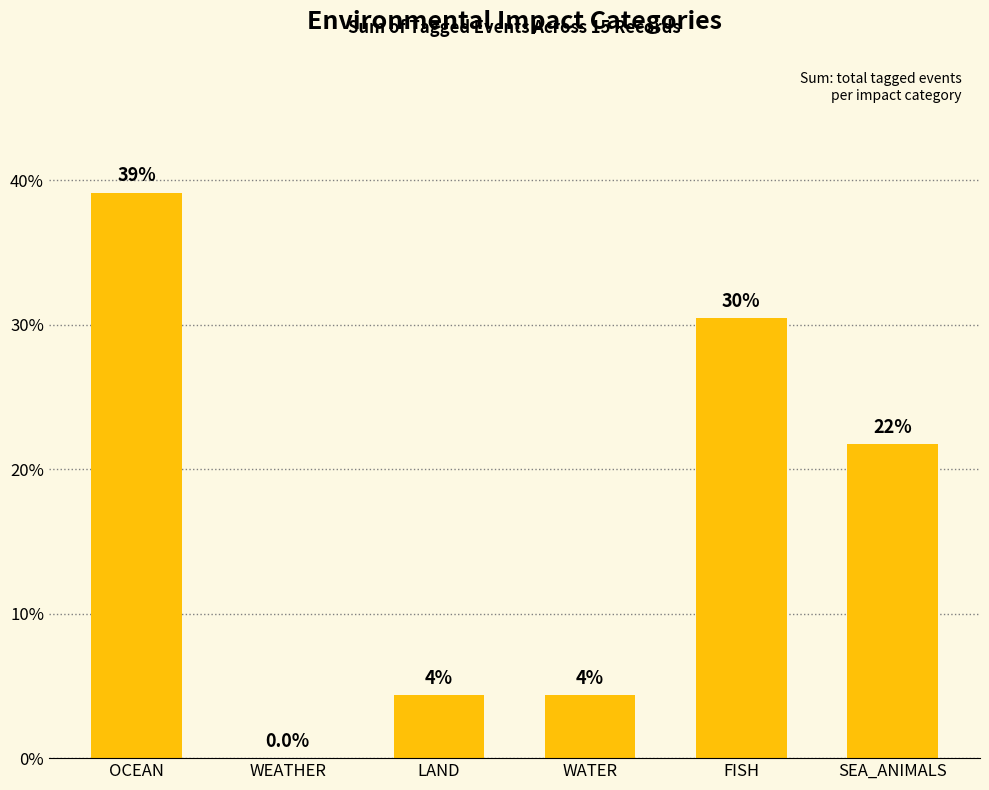

List the labels in order of value, largest first.

OCEAN, FISH, SEA_ANIMALS, LAND, WATER, WEATHER